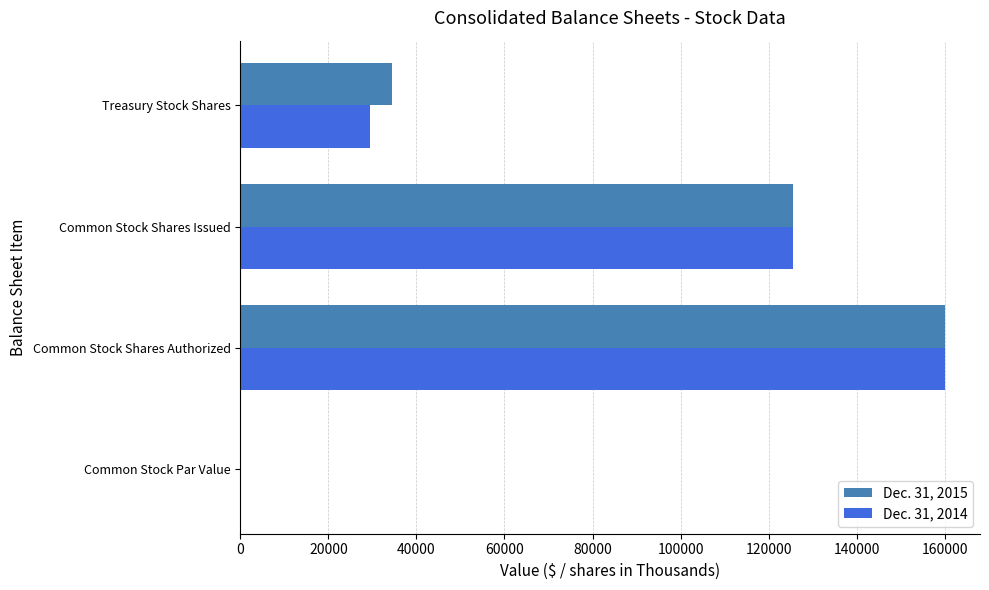

Where is Dec. 31, 2014 nearest to the value 80000?

Common Stock Shares Issued